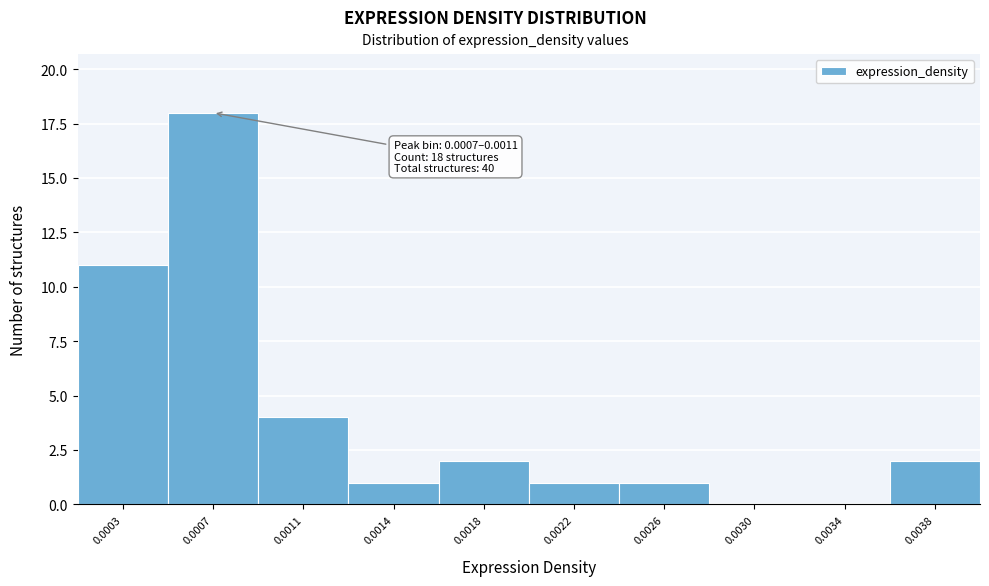

Reading right to left, what are all the values shown in this chart?

0.0038=2	0.0034=0	0.0030=0	0.0026=1	0.0022=1	0.0018=2	0.0014=1	0.0011=4	0.0007=18	0.0003=11